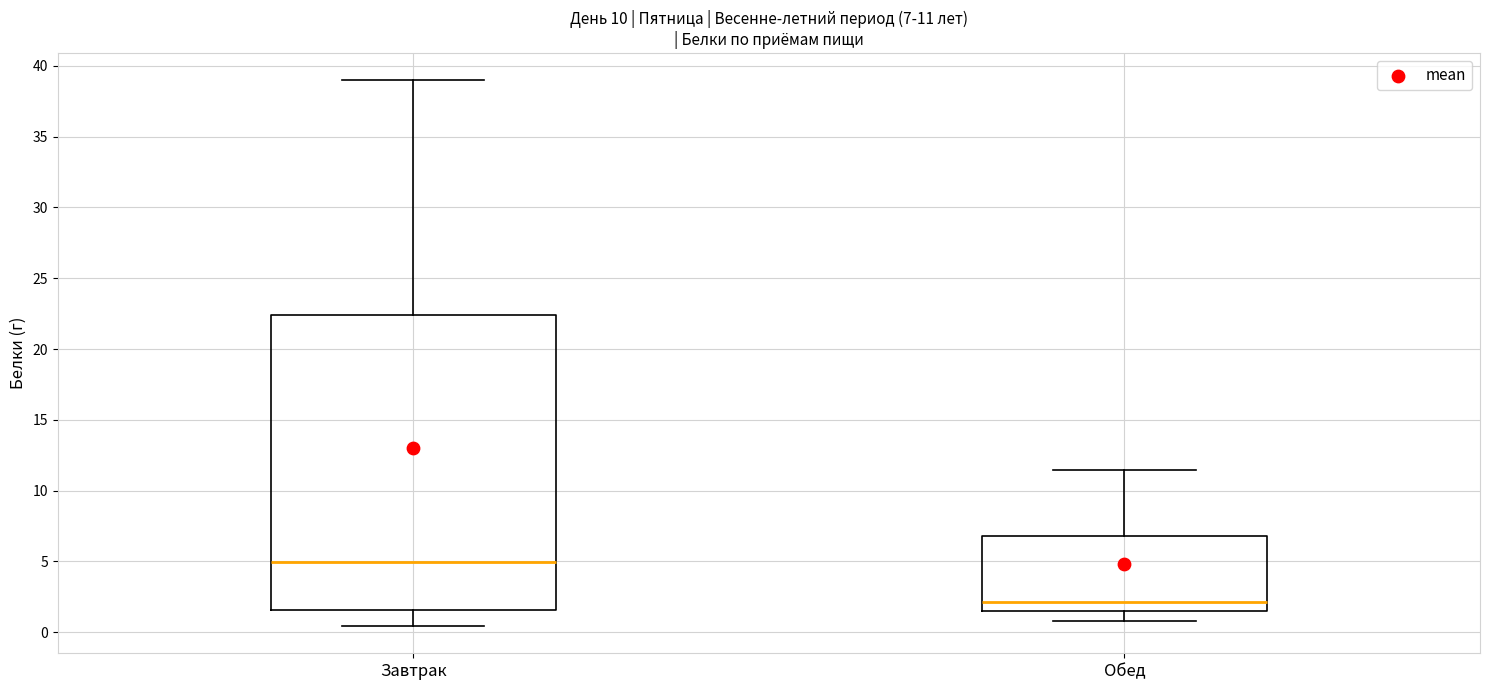

Which box's median line is the lowest?

Обед